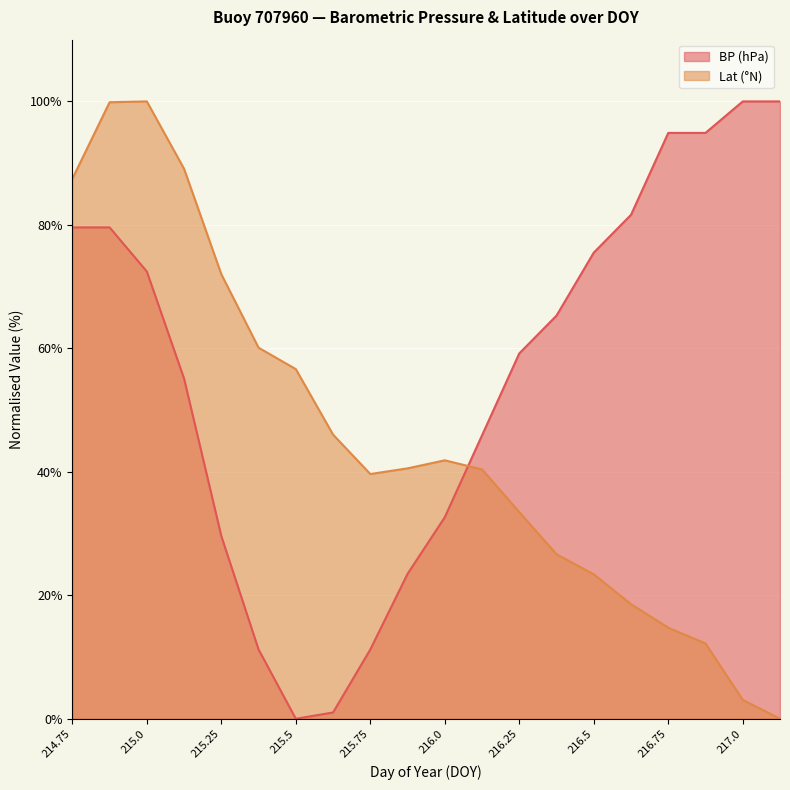

What is the value of the Lat point at the 16th from the left?

18.6